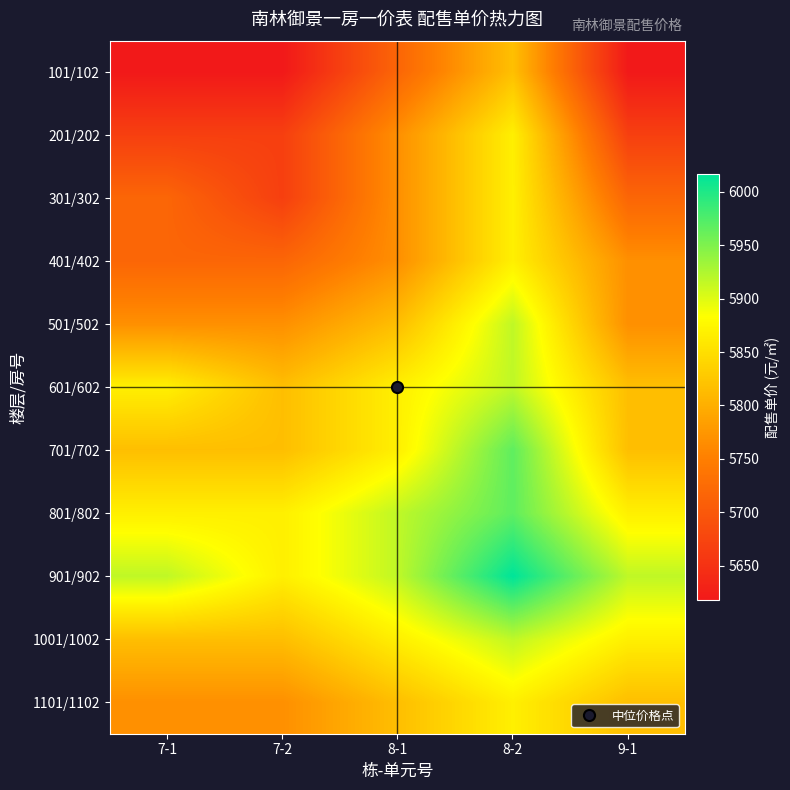

Between 8-2 and 7-1, which is larger?

8-2